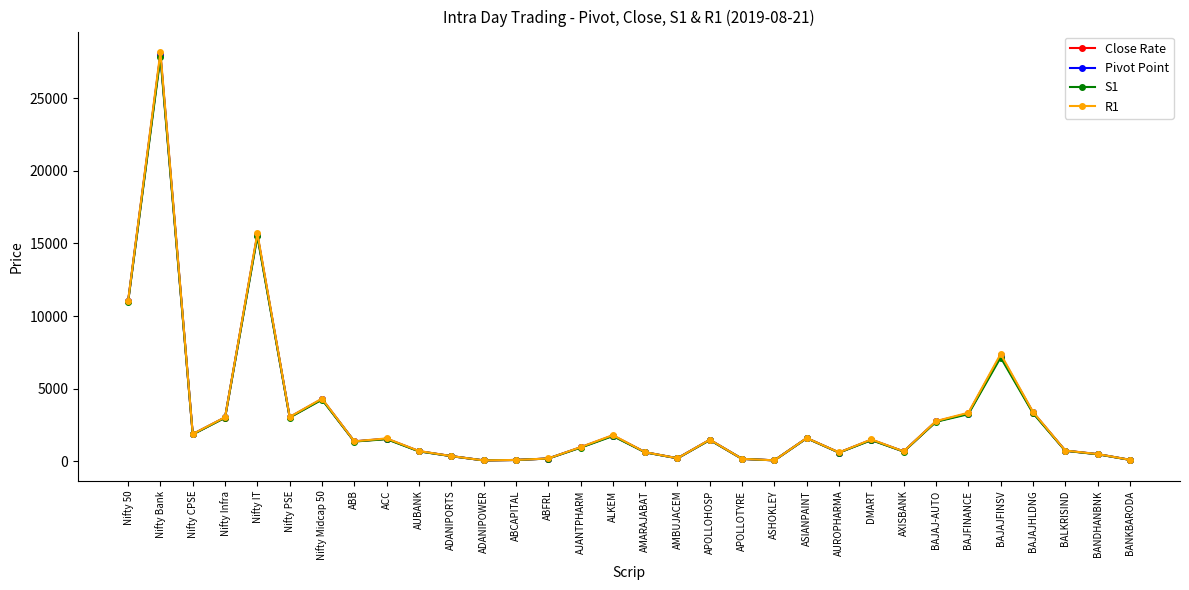

What is the sum of the Pivot Point values at ASIANPAINT and BAJAJ-AUTO?

4335.9